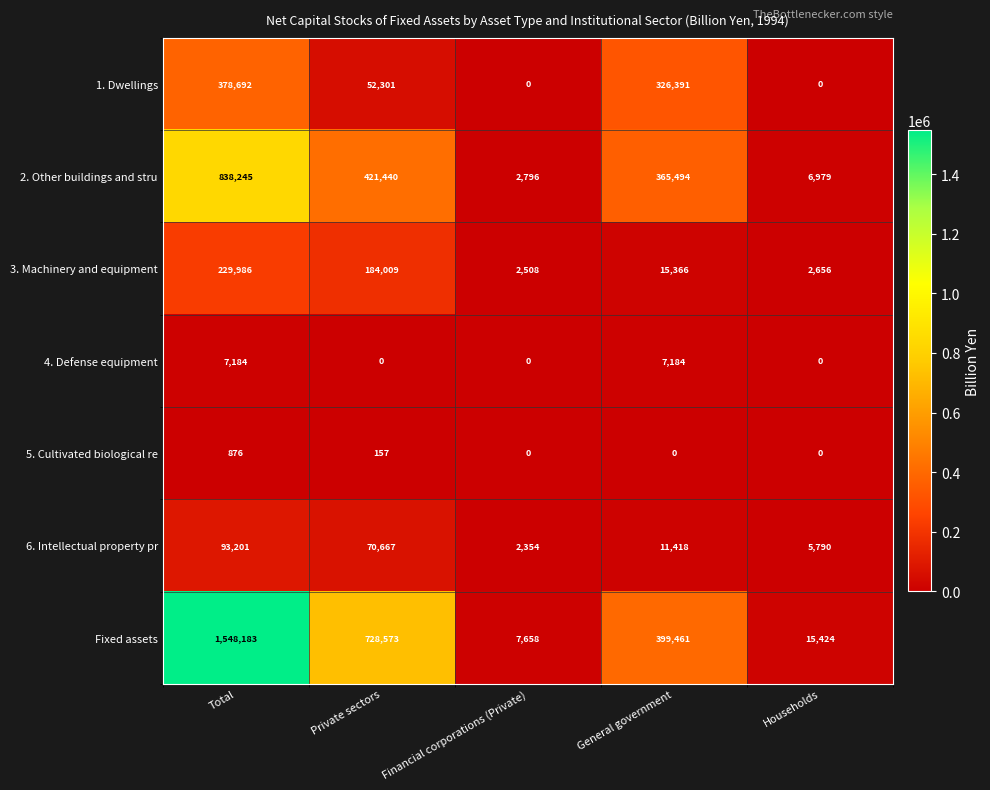

What is the highest value of the Fixed assets series?

1548183